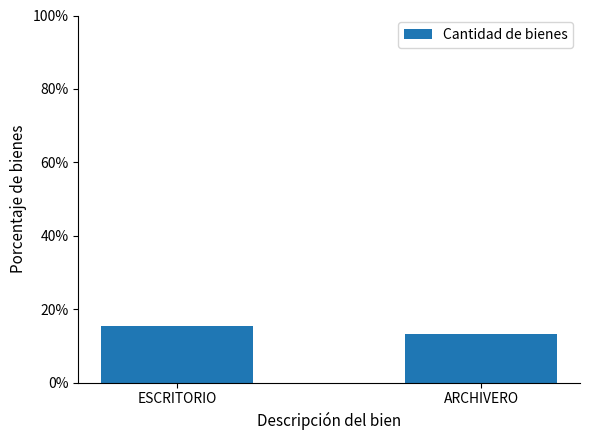

What is the value of the 1st bar from the left?

15.6